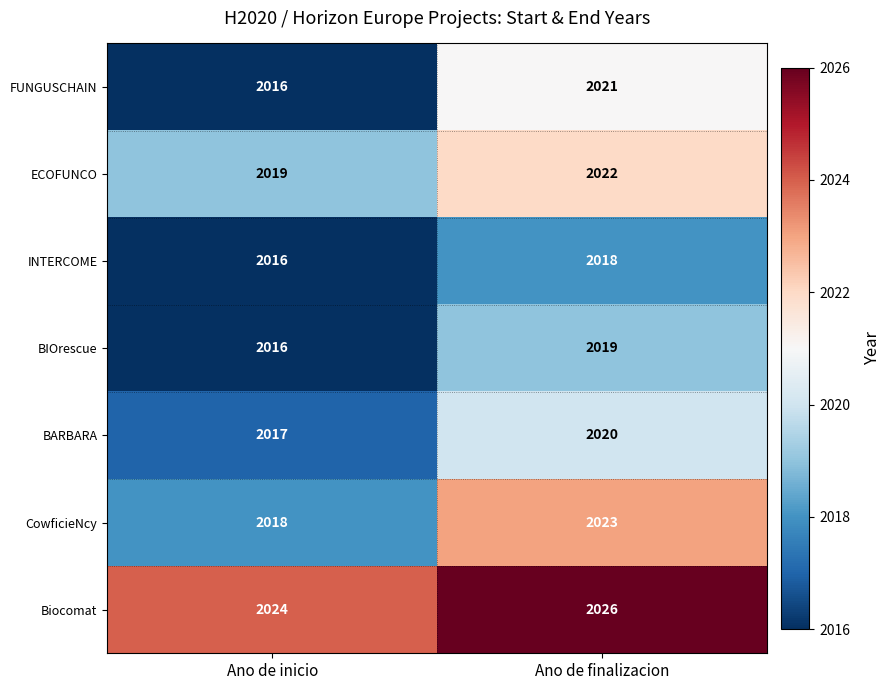

At which category is the sum across all series the highest?

Ano de finalizacion